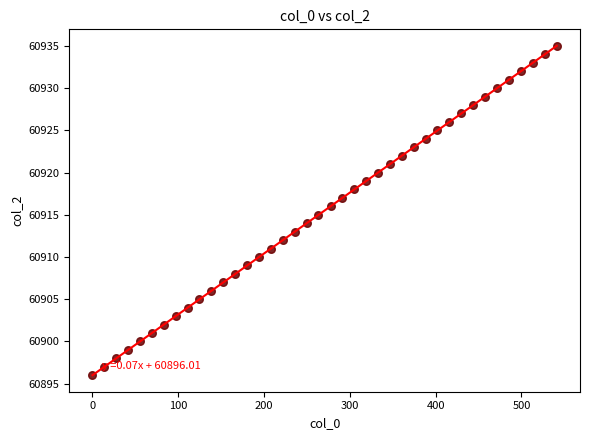

What is the range of Y values (max minus min)?

39